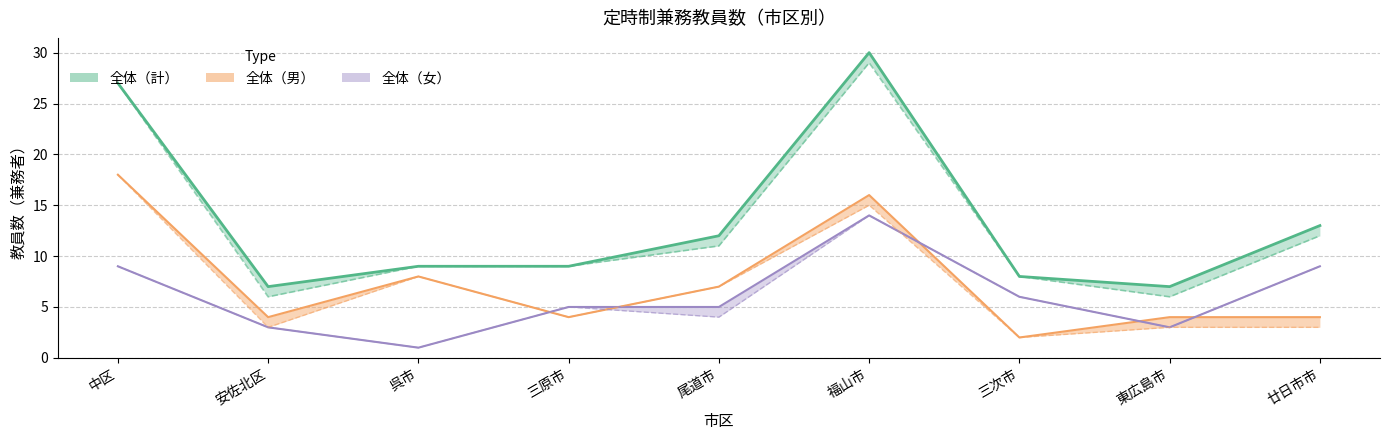

What is the sum of all 全体（女） values?

55